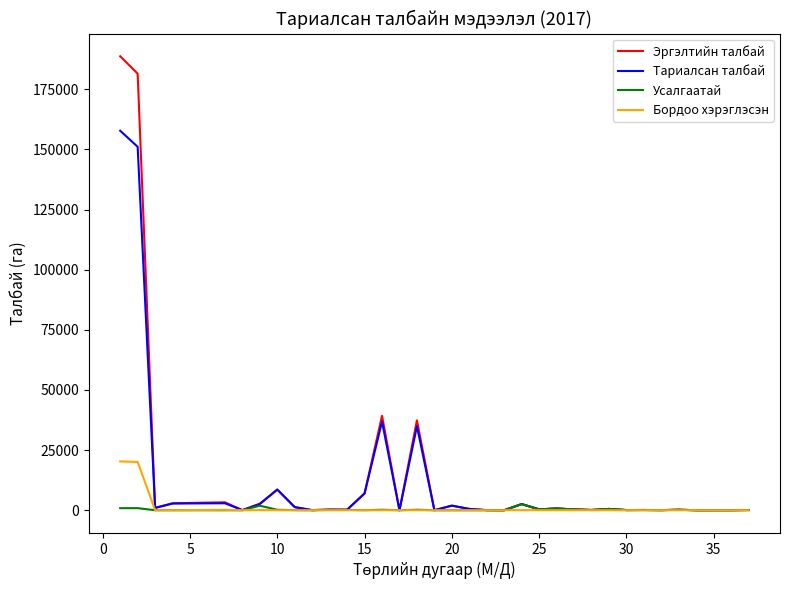

Which series has the widest spread of values?

Эргэлтийн талбай